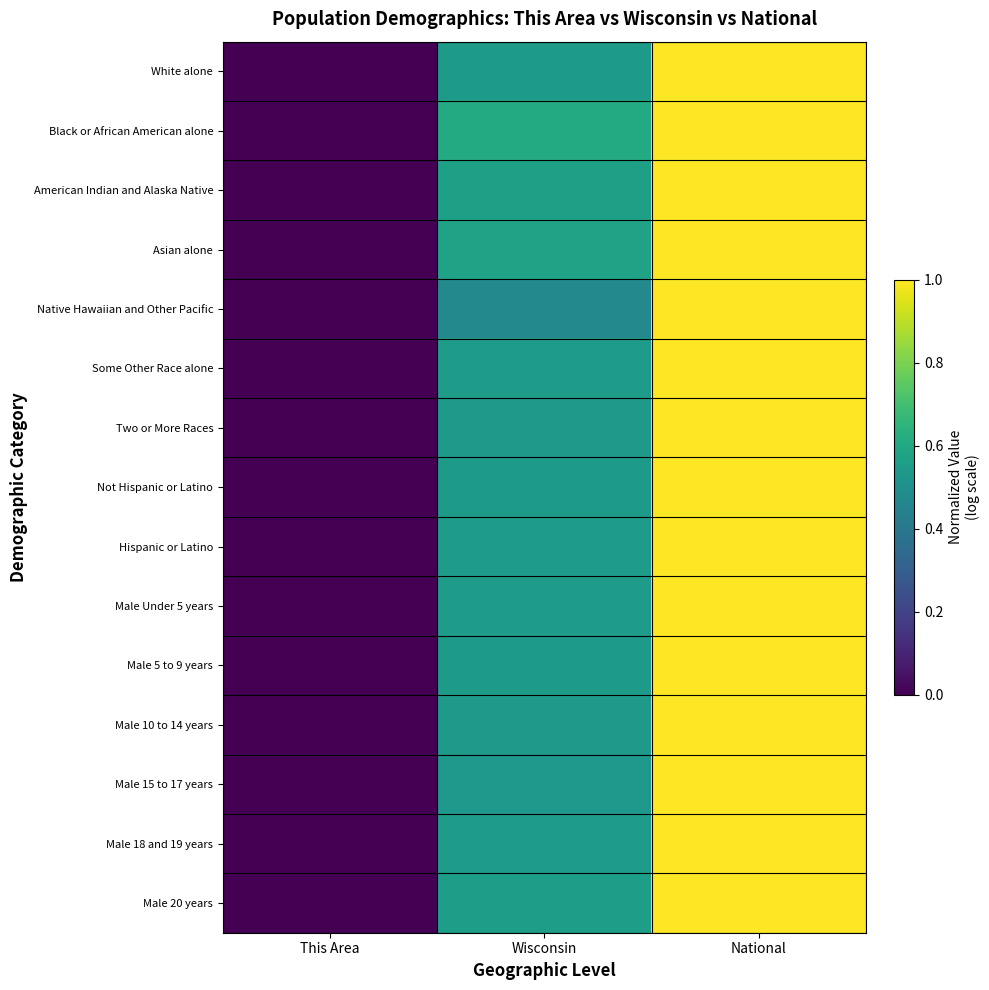

What is the total value across all series at Wisconsin?

8.2